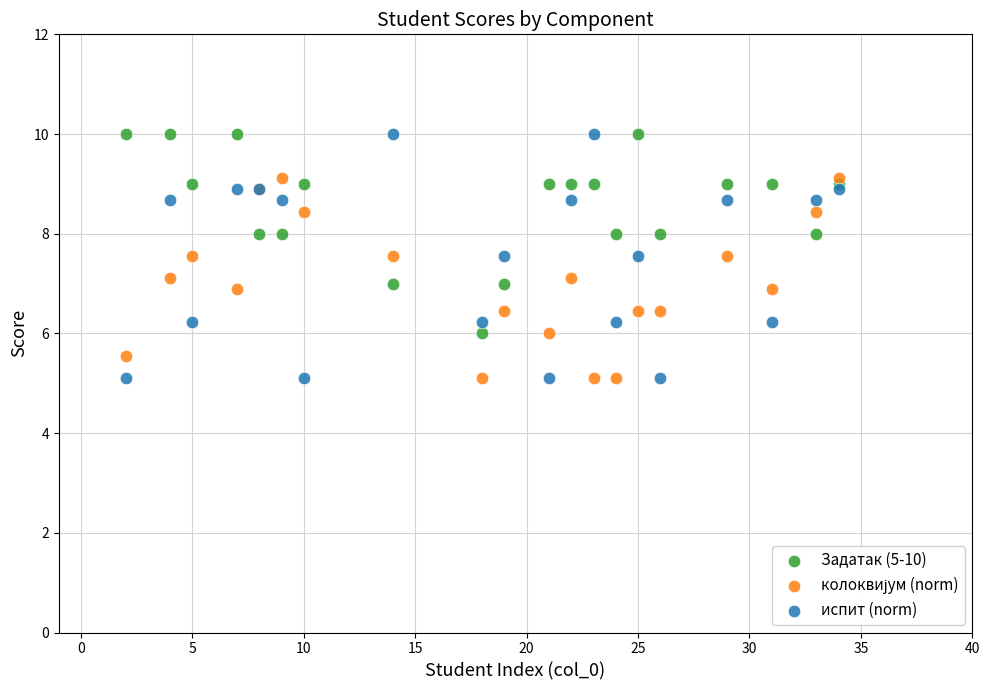

What is the X range (max minus min) for the scatter plot?

32.0